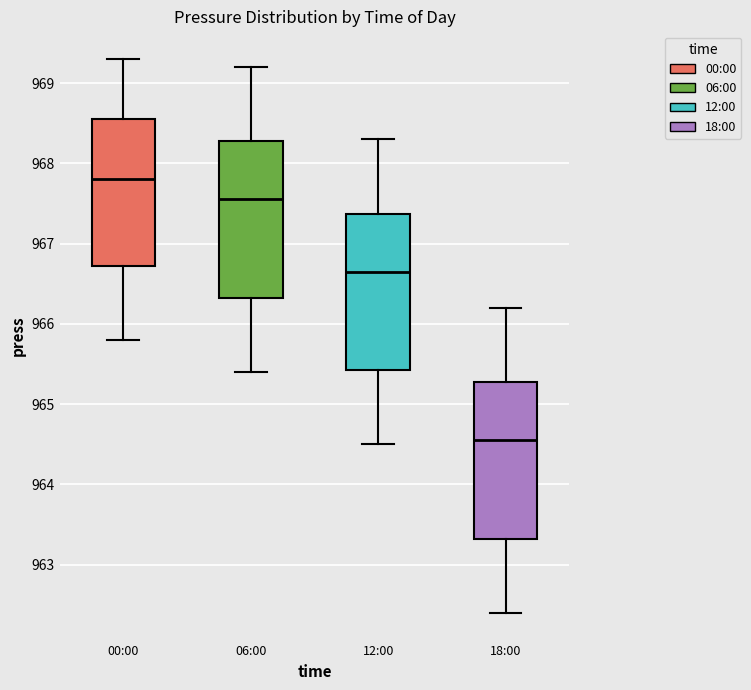

Reading left to right, transcribe this box plot: for each box, give where its median line is, the range the box spans, and where its two whiskers end, as read against the y-axis. The values are not printed on the chart, so give them approximately, as read against the axis.

00:00: median 967.8, box 966.7 to 968.6, whiskers 965.8 to 969.3
06:00: median 967.6, box 966.3 to 968.3, whiskers 965.4 to 969.2
12:00: median 966.7, box 965.4 to 967.4, whiskers 964.5 to 968.3
18:00: median 964.6, box 963.3 to 965.3, whiskers 962.4 to 966.2